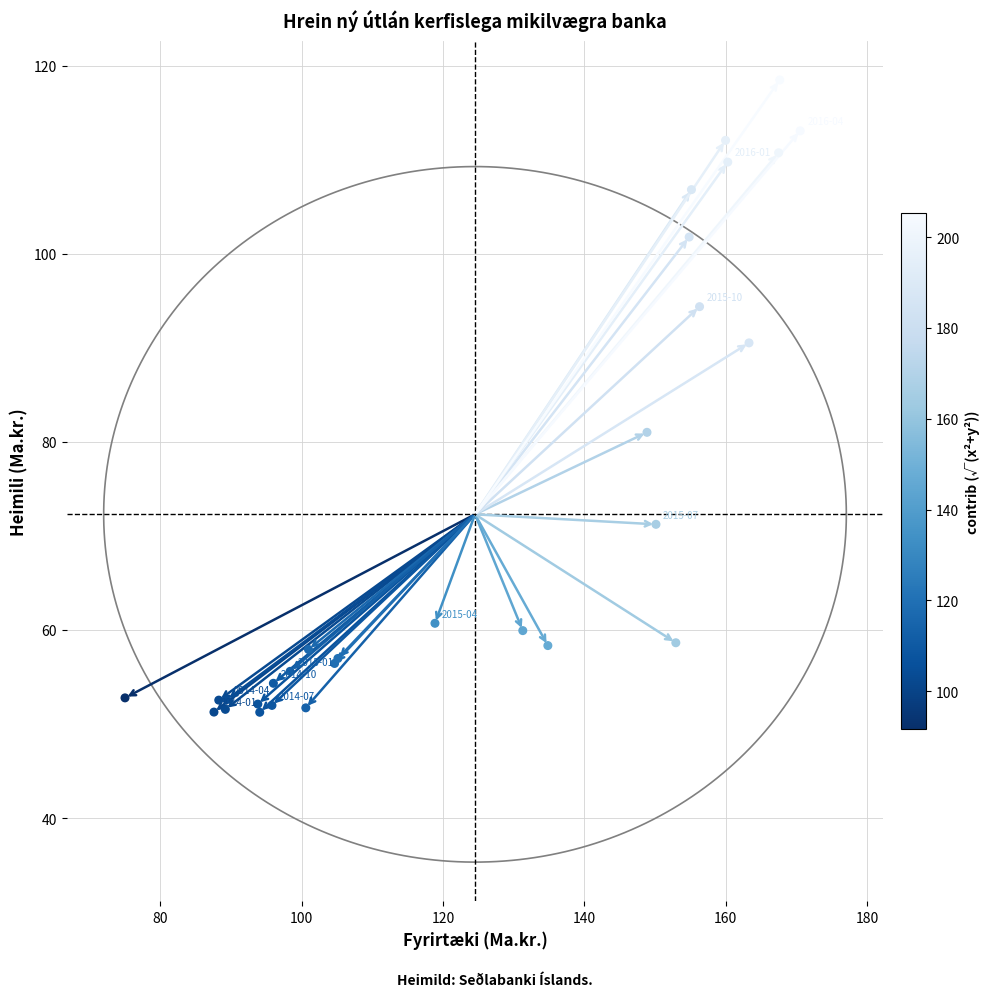

What Y value in the scatter plot is closest to 84?

81.0